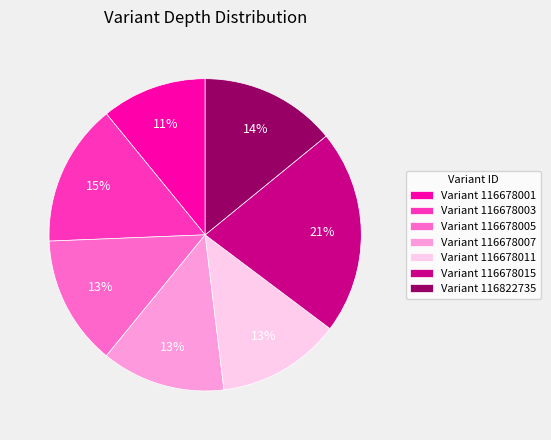

The Variant 116822735 slice represents 14% of the pie. True or false?

True